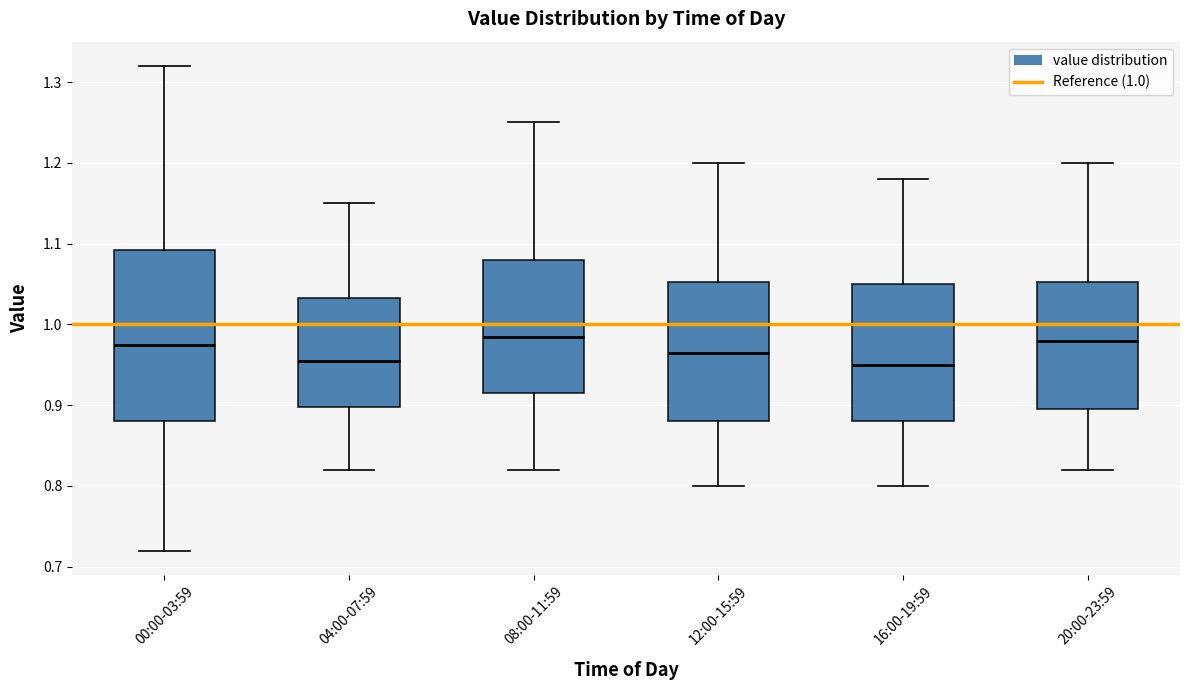

Which box is the tallest, from its lower edge to its upper edge?

00:00-03:59